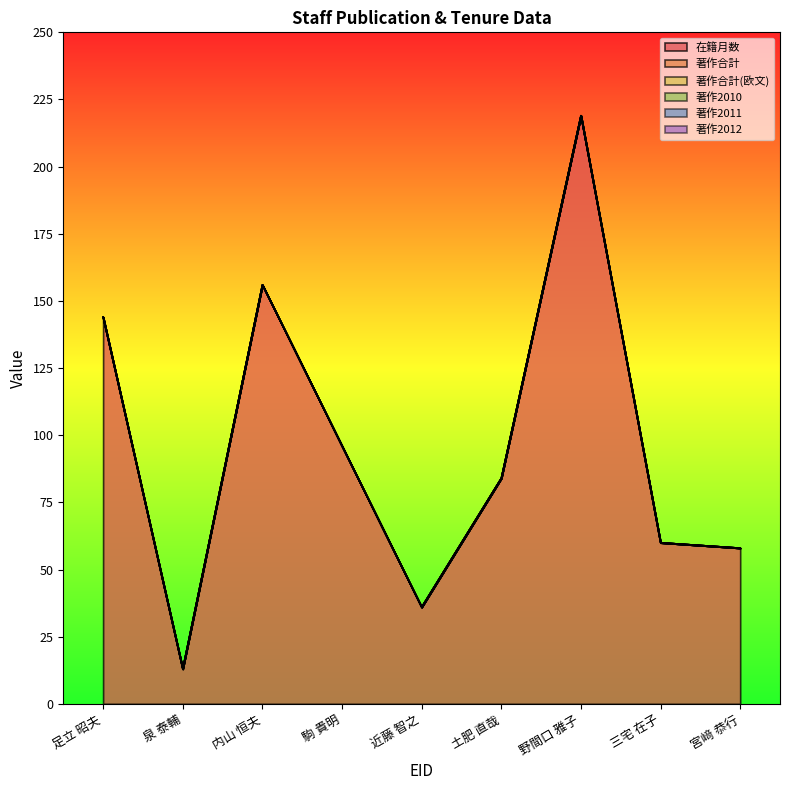

True or false: 著作合計 and 著作2010 cross at least once.

False